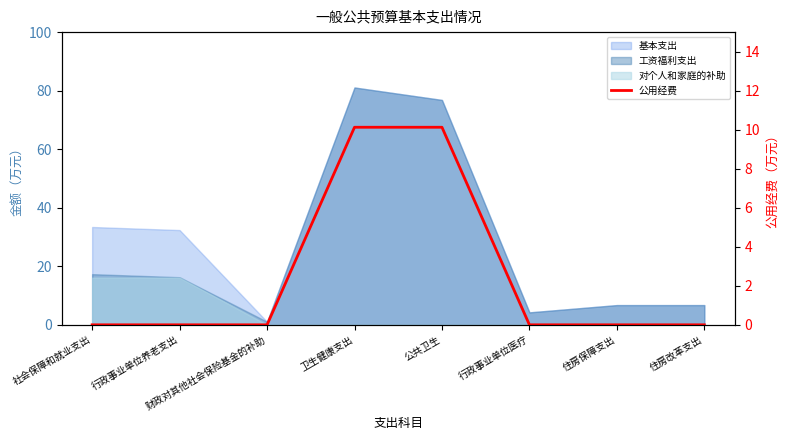

List the labels in order of value, largest first.

卫生健康支出, 公共卫生, 社会保障和就业支出, 行政事业单位养老支出, 财政对其他社会保险基金的补助, 行政事业单位医疗, 住房保障支出, 住房改革支出